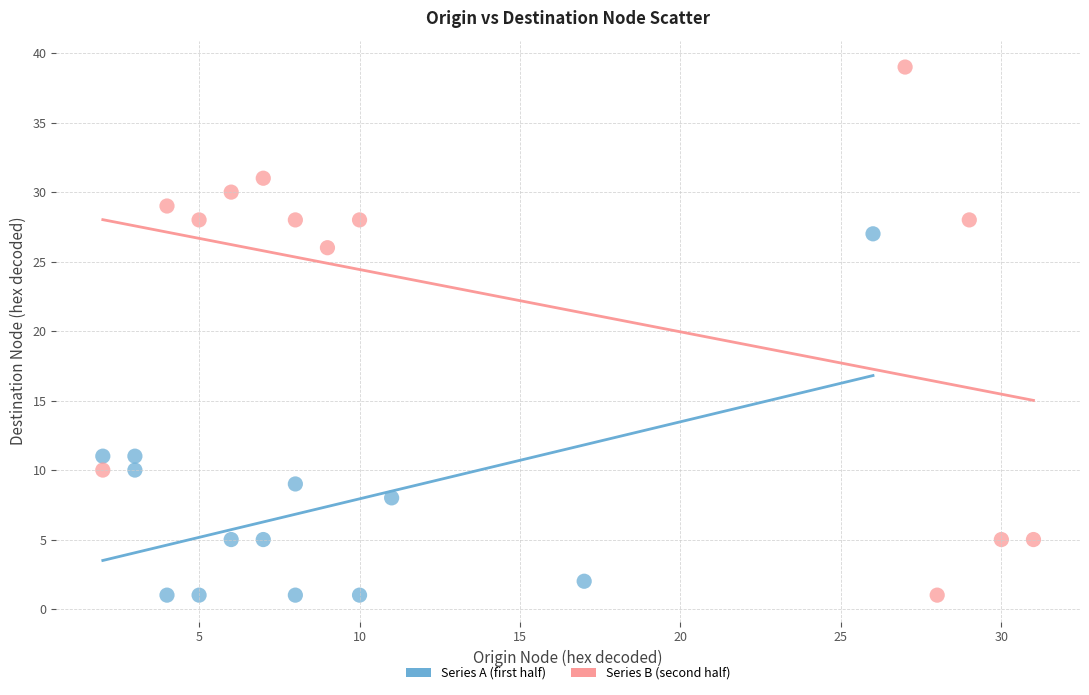

Which series reaches the maximum Y coordinate?

Series B (second half)